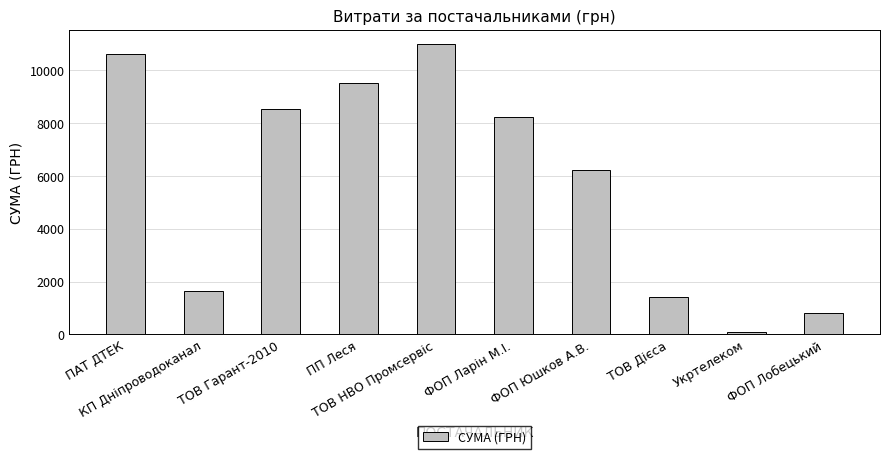

Count the number of data series in this chart.

1